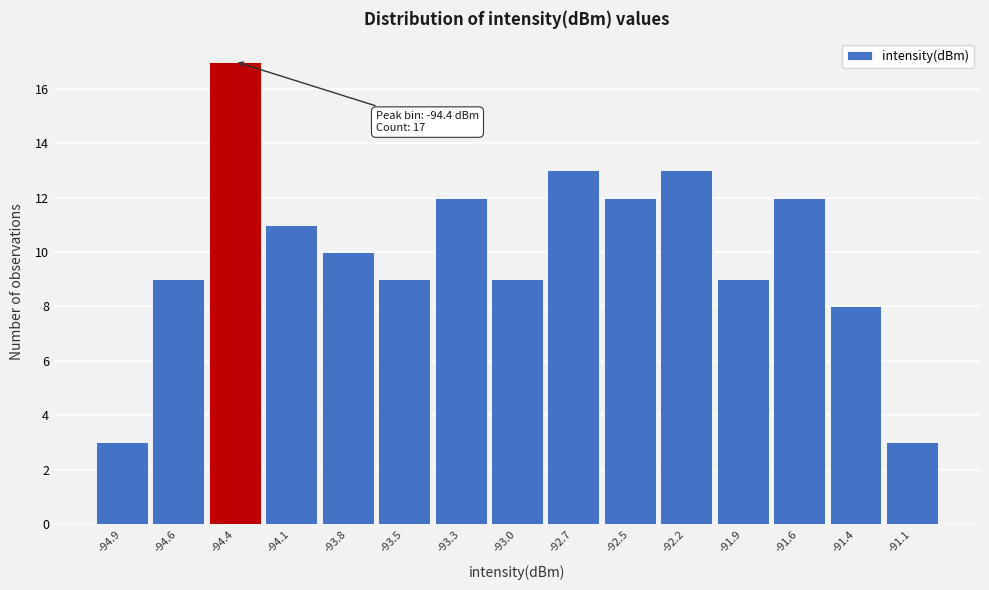

Reading left to right, what are all the values shown in this chart?

-94.9=3	-94.6=9	-94.4=17	-94.1=11	-93.8=10	-93.5=9	-93.3=12	-93.0=9	-92.7=13	-92.5=12	-92.2=13	-91.9=9	-91.6=12	-91.4=8	-91.1=3